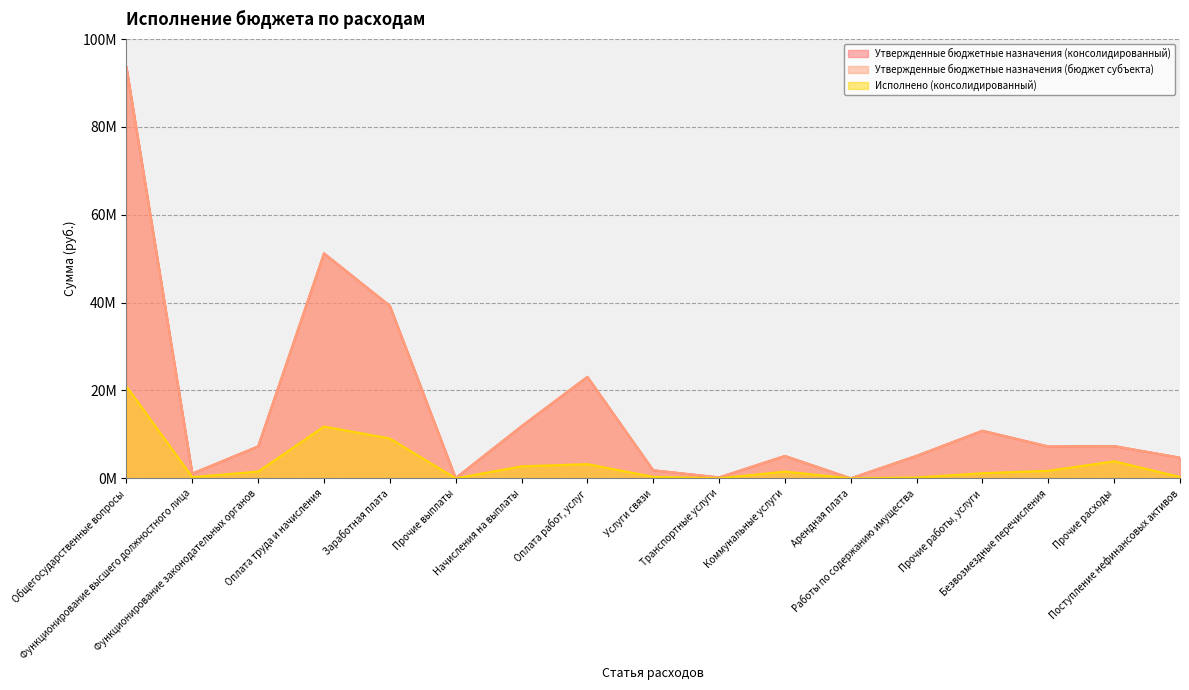

In Исполнено (консолидированный), how many points are lower than both neighbors (excluding endpoints)?

4